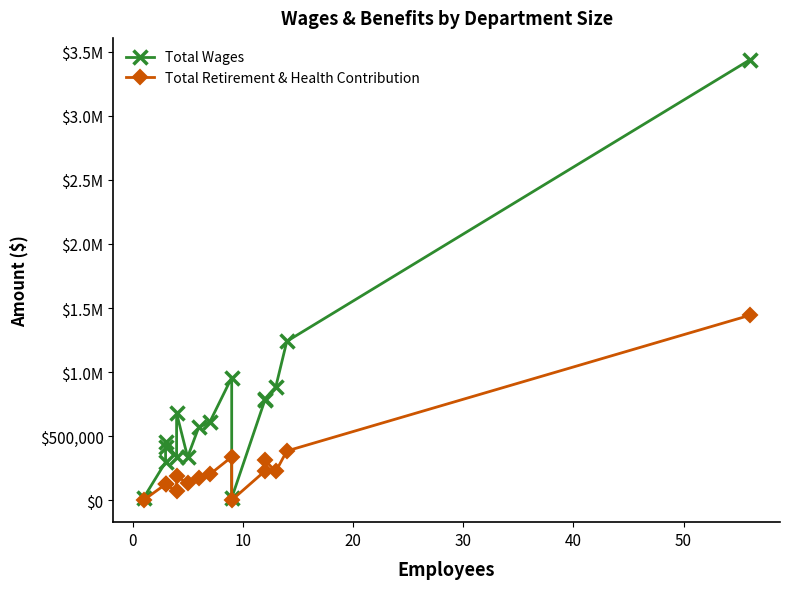

Does the chart have visible grid lines?

No